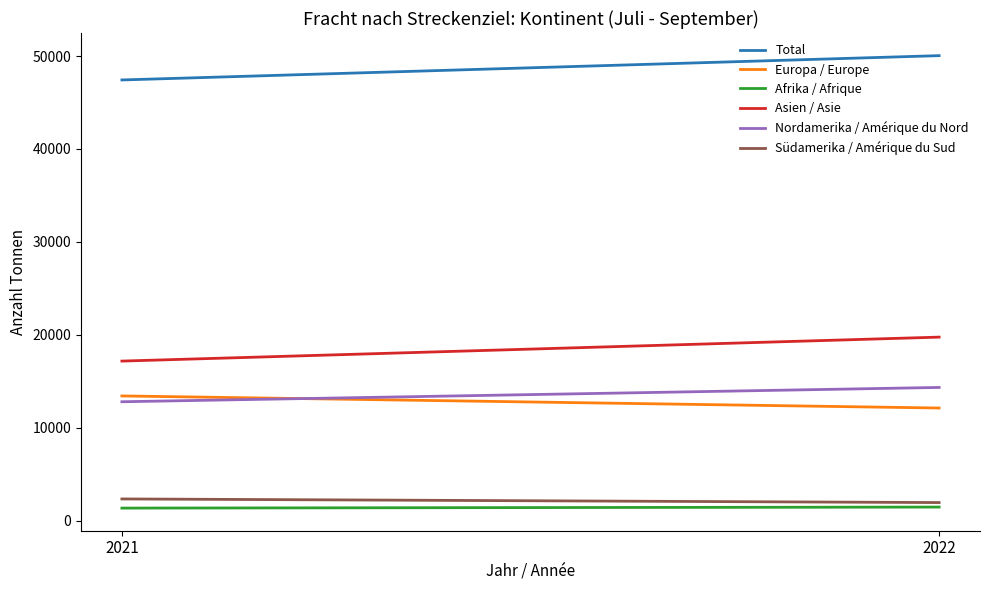

At 2022, list the series in order from smallest to largest.

Afrika / Afrique, Südamerika / Amérique du Sud, Europa / Europe, Nordamerika / Amérique du Nord, Asien / Asie, Total